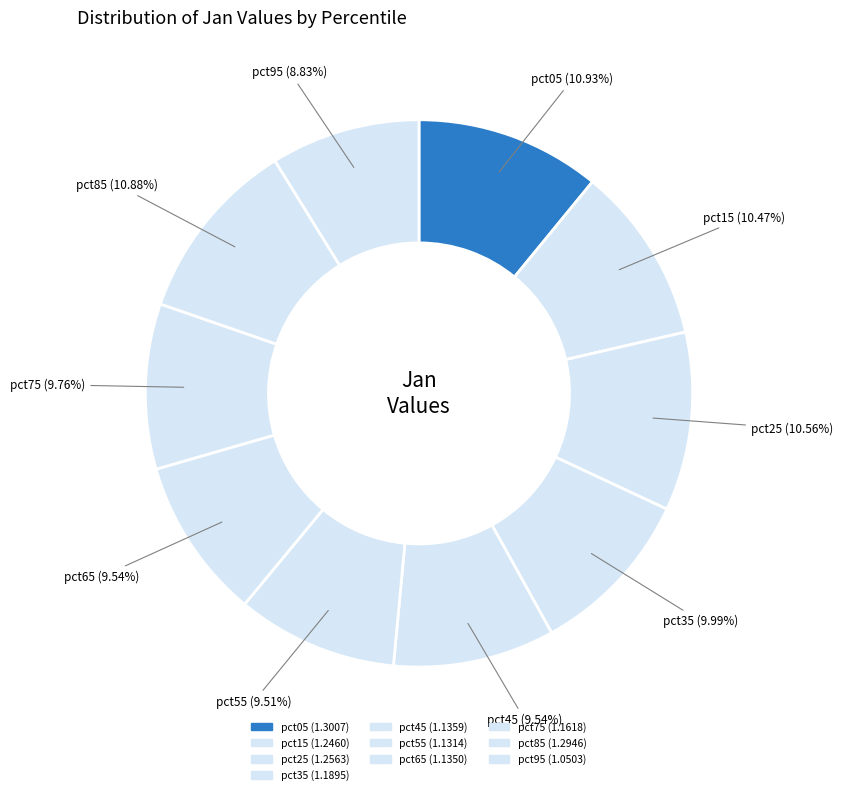

What percentage is the pct75 slice, to the nearest percent?

10%